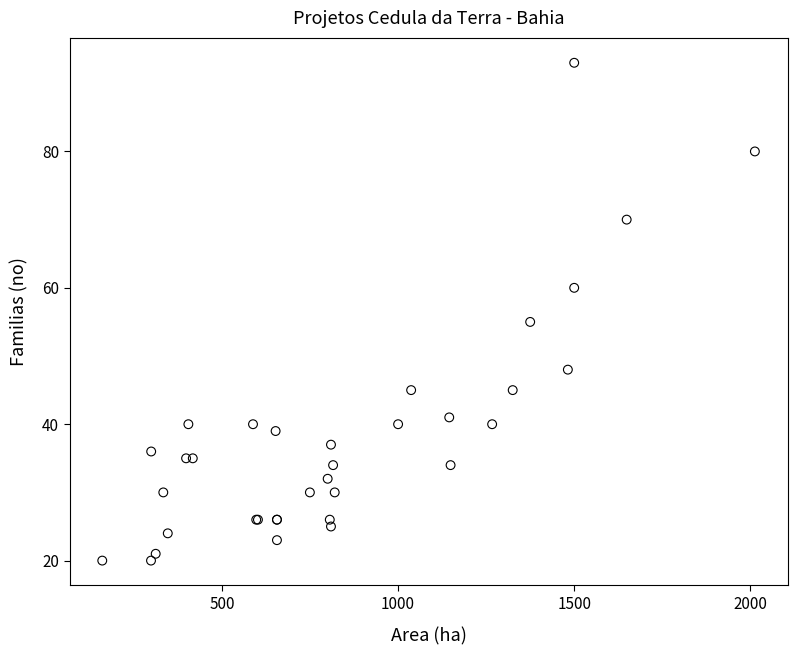

What Y value in the scatter plot is closest to 56?

55